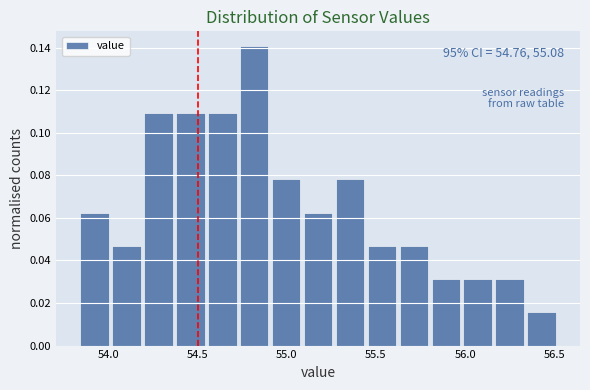

Read against the x-axis, roughly where is the centre of the tallest bar?

54.80